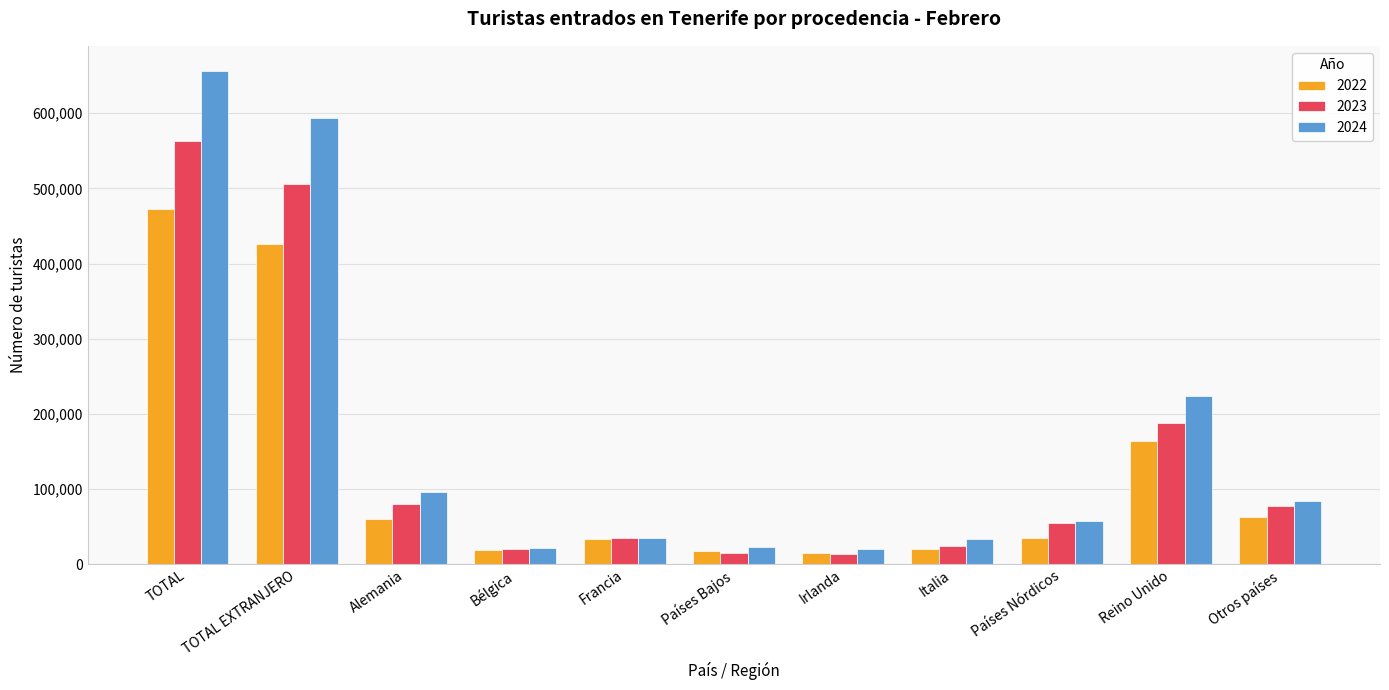

At how many categories does at least one series exceed 446311?

2